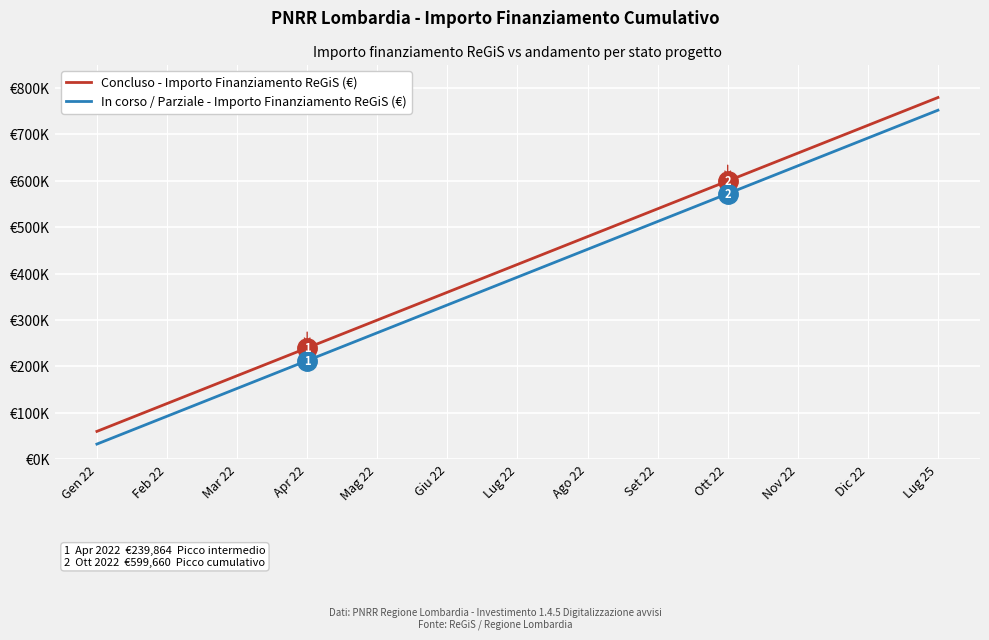

What is the sum of all Concluso - Importo Finanziamento ReGiS (€) values?

5456906